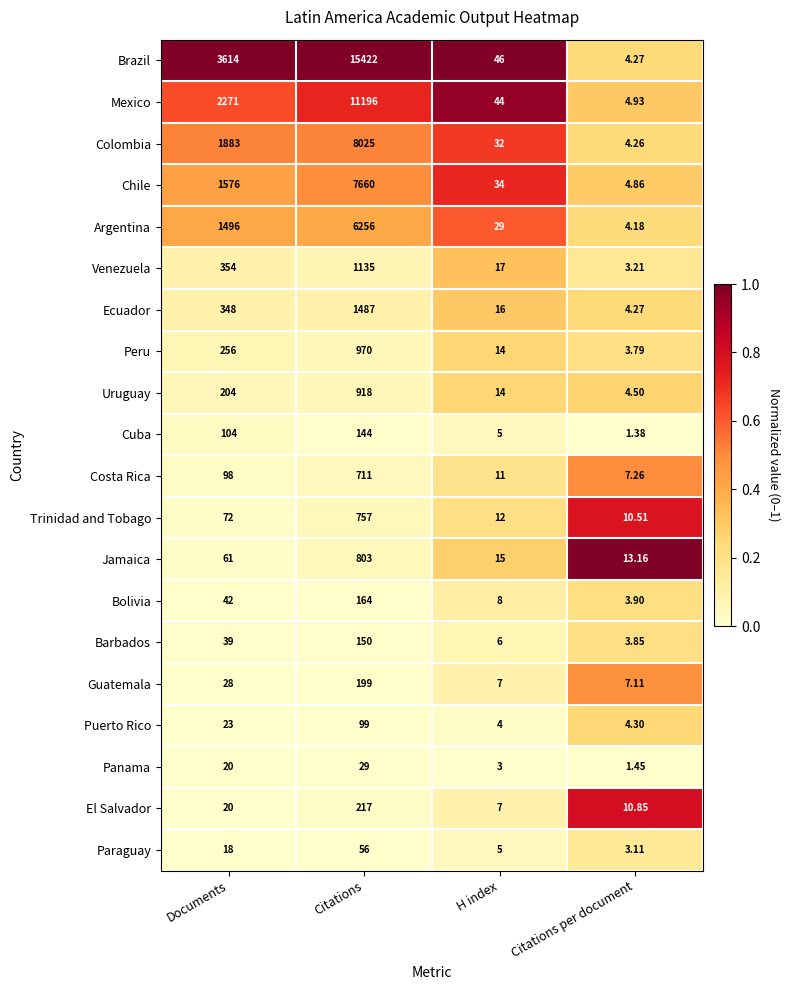

Between Documents and H index, which series saw the biggest shift?

Brazil